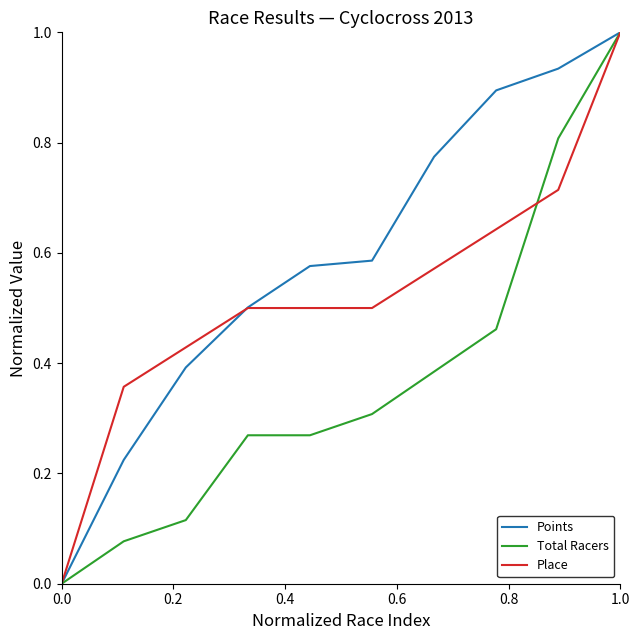

Does the chart have visible grid lines?

No